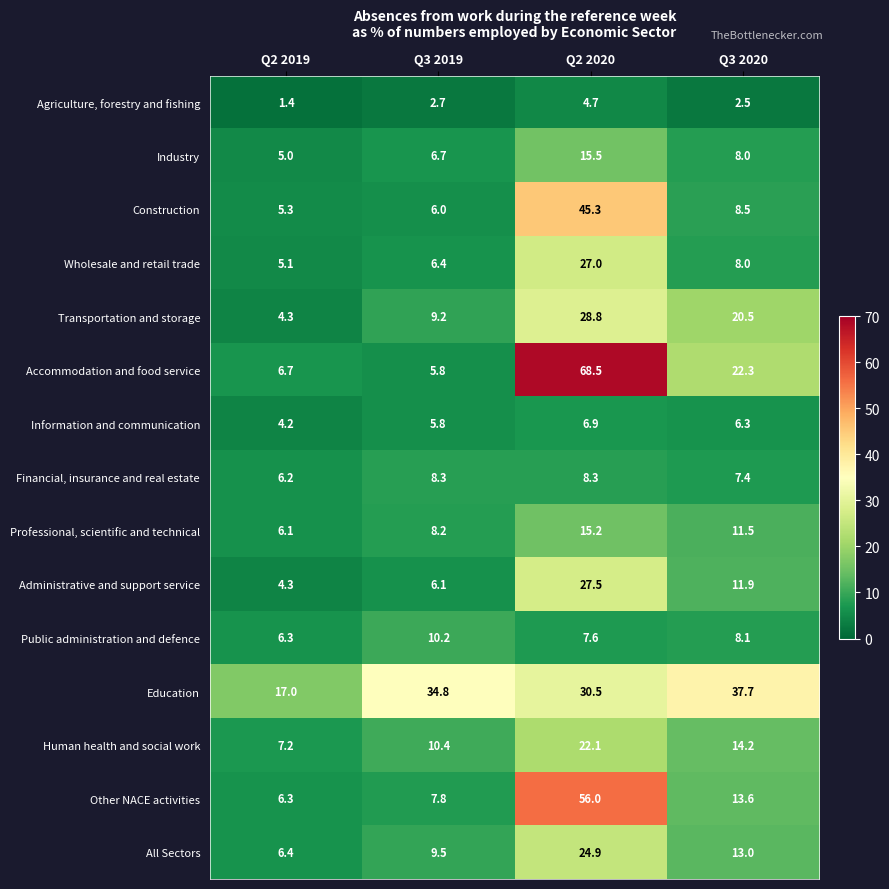

Which series has the largest total across all categories?

Education